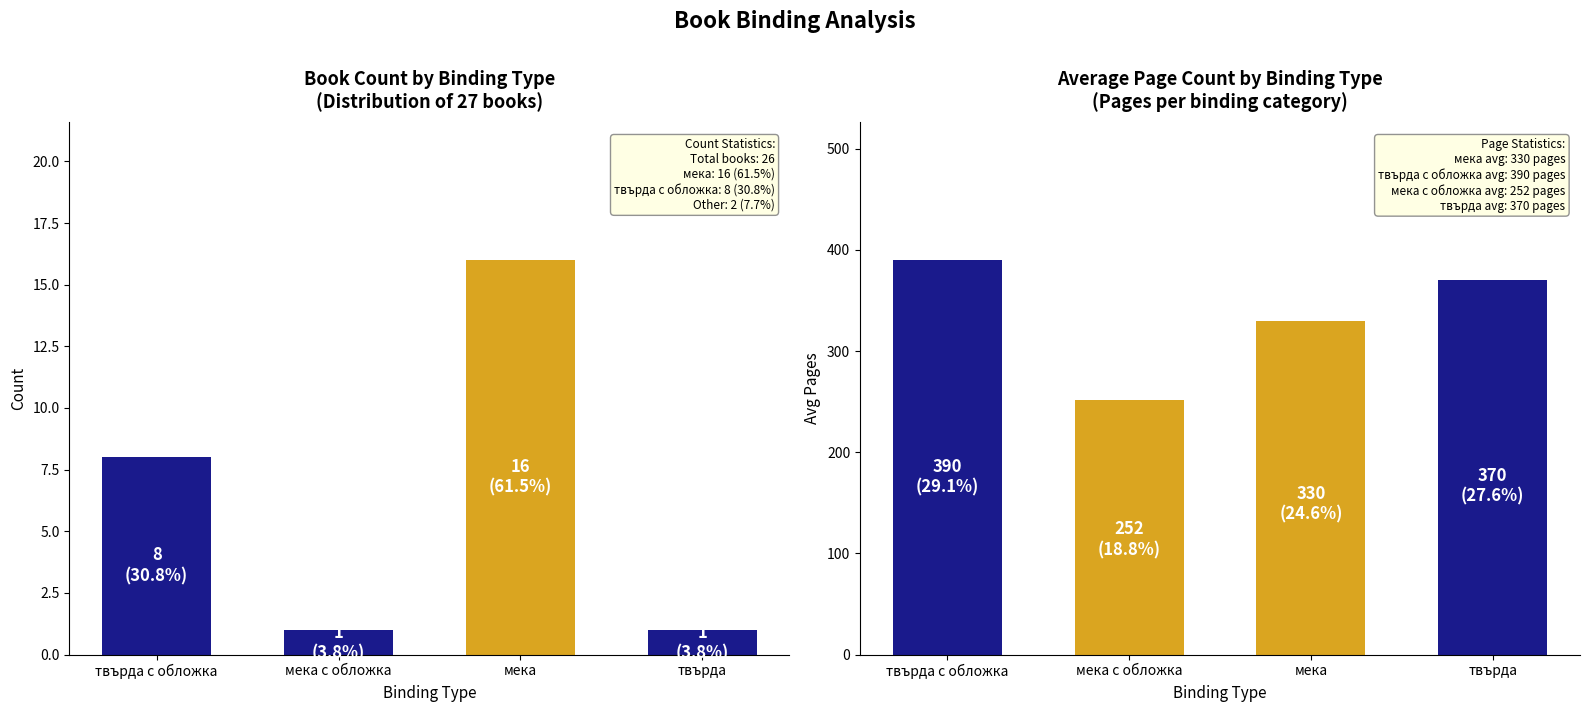

The value of Avg Page Count at твърда is 495. True or false?

False